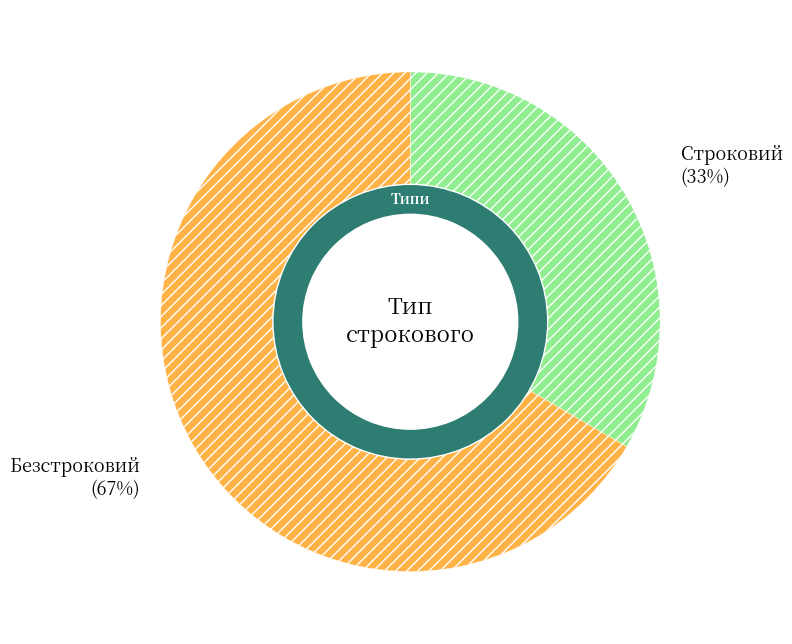

Which category has the biggest portion of the pie?

Безстроковий